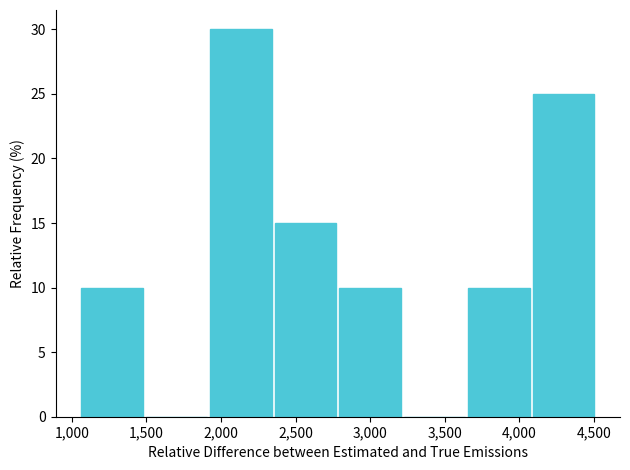

Reading left to right, transcribe this chart: for each bar, give the range it covers on the x-axis and its height. Neither the bar edges nor the heights are printed on the chart, so give them approximately, as read against the axes.

1050 to 1500: 10
1500 to 1950: 0
1950 to 2350: 30
2350 to 2800: 15
2800 to 3250: 10
3250 to 3650: 0
3650 to 4100: 10
4100 to 4500: 25